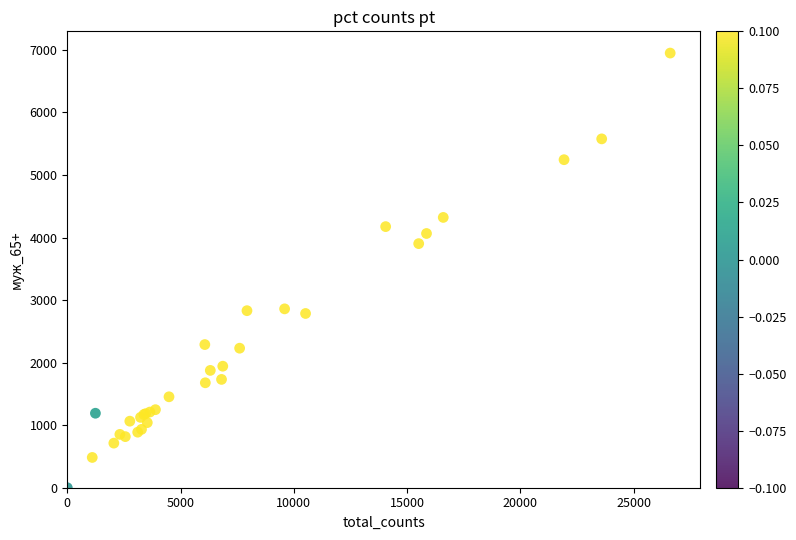

What Y value in the scatter plot is closest to 3475?

3903